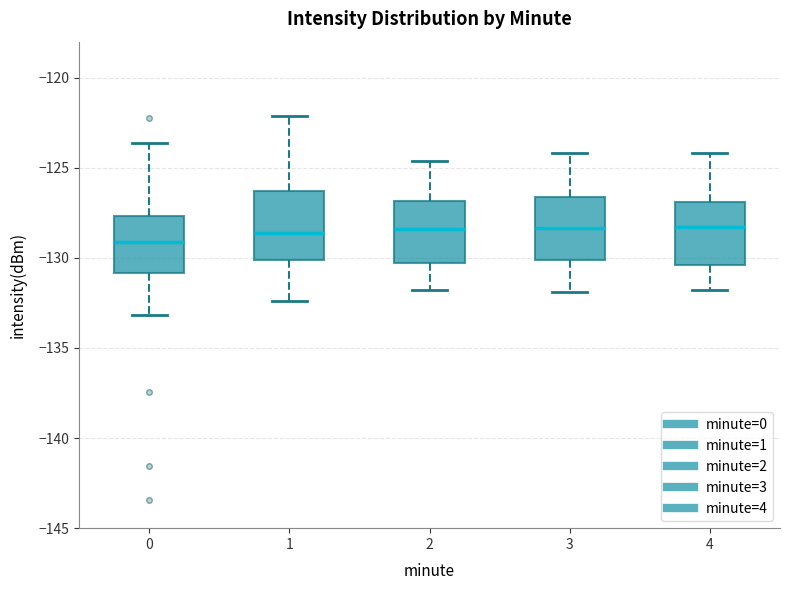

Reading left to right, read every box against the y-axis: the position of its median line, the range the box covers, and the ends of its whiskers. The values are not printed on the chart, so give them approximately, as read against the axis.

0: median -129.0, box -131.0 to -127.5, whiskers -133.0 to -123.5
1: median -128.5, box -130.0 to -126.5, whiskers -132.5 to -122.0
2: median -128.5, box -130.5 to -127.0, whiskers -132.0 to -124.5
3: median -128.5, box -130.0 to -126.5, whiskers -132.0 to -124.0
4: median -128.5, box -130.5 to -127.0, whiskers -132.0 to -124.0